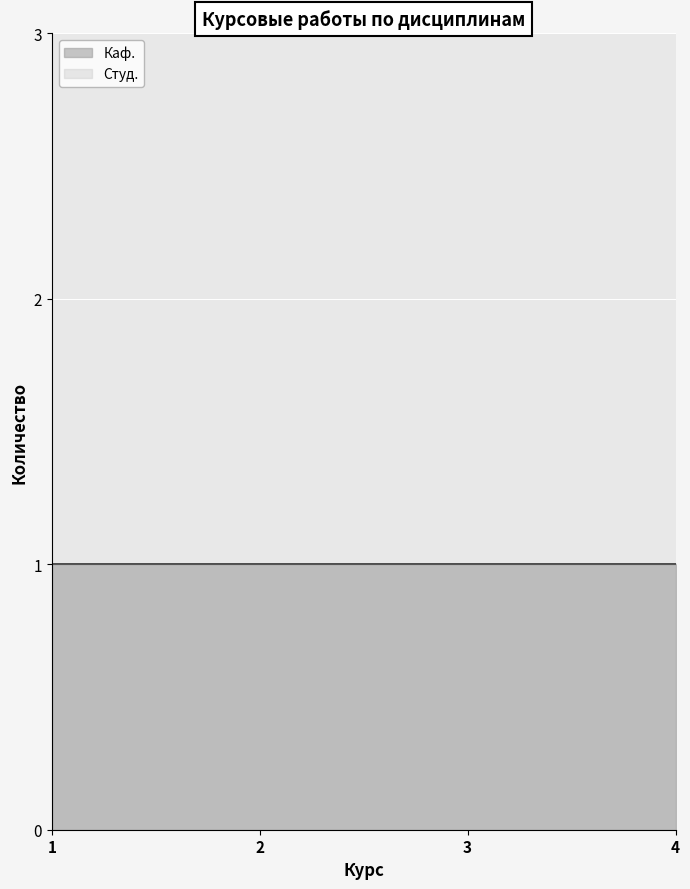

Is it true that Каф. equals 1 at 2?

True